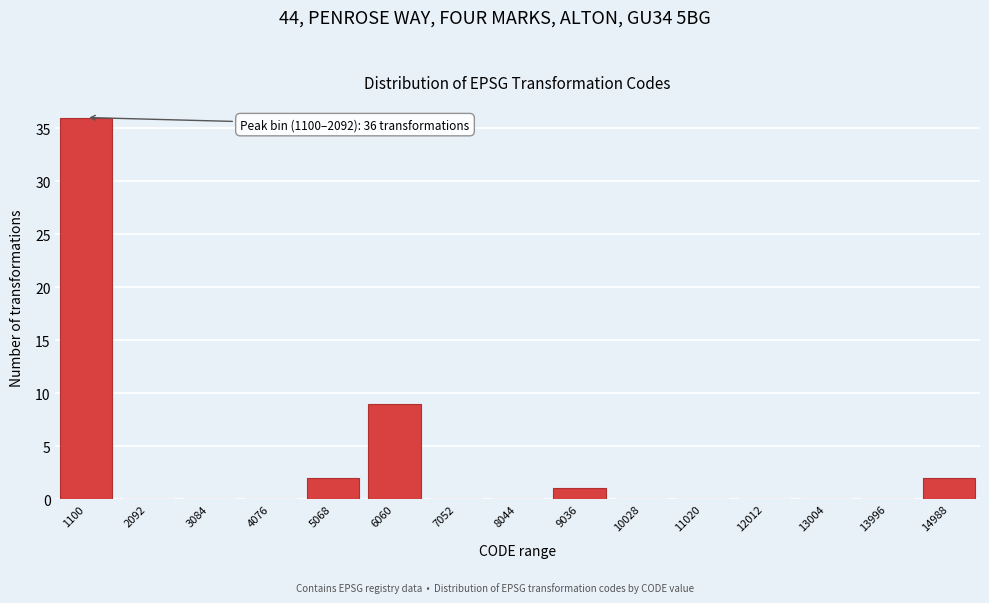

Reading left to right, list all the values displayed in this chart.

1100=36	2092=0	3084=0	4076=0	5068=2	6060=9	7052=0	8044=0	9036=1	10028=0	11020=0	12012=0	13004=0	13996=0	14988=2